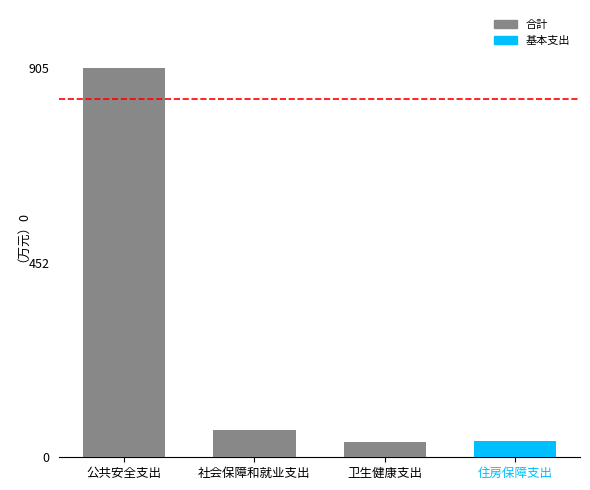

What is the minimum value shown in the chart?

34.8